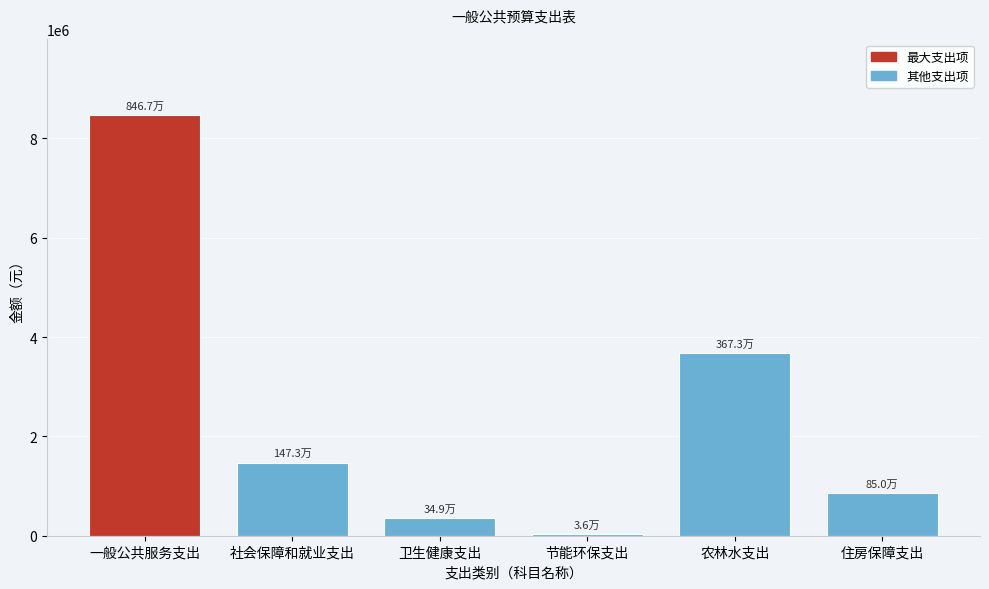

Reading left to right, what are all the values shown in this chart?

一般公共服务支出=8466611.6	社会保障和就业支出=1473069.7	卫生健康支出=349159.3	节能环保支出=36000.0	农林水支出=3672738.6	住房保障支出=850323.1